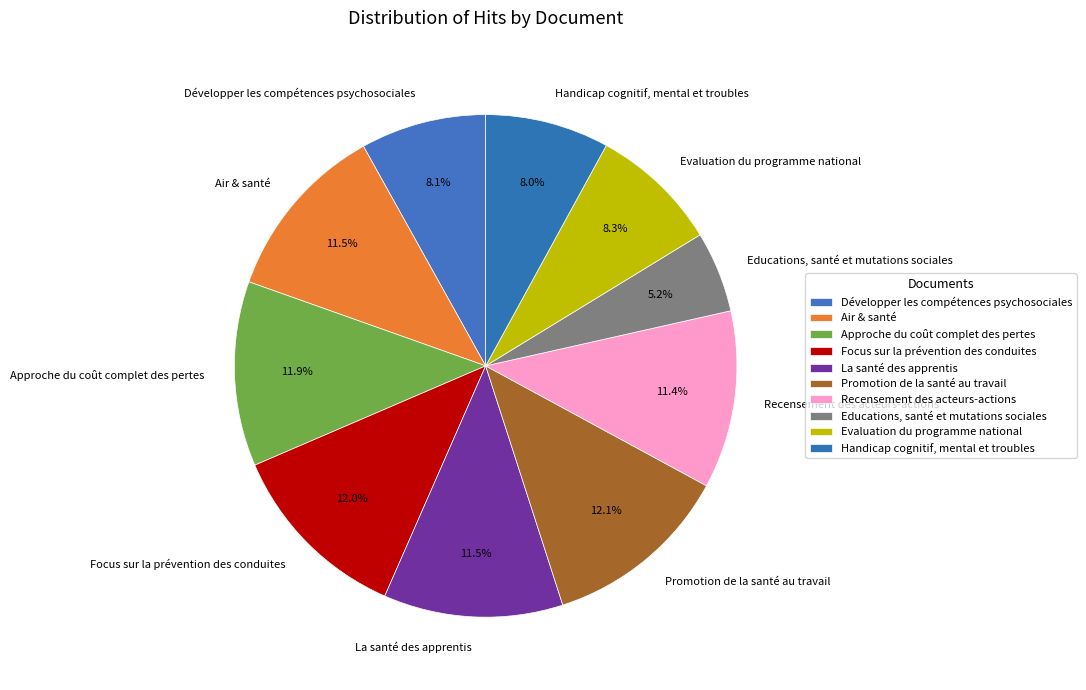

To the nearest percent, what is the average slice percentage?

10%